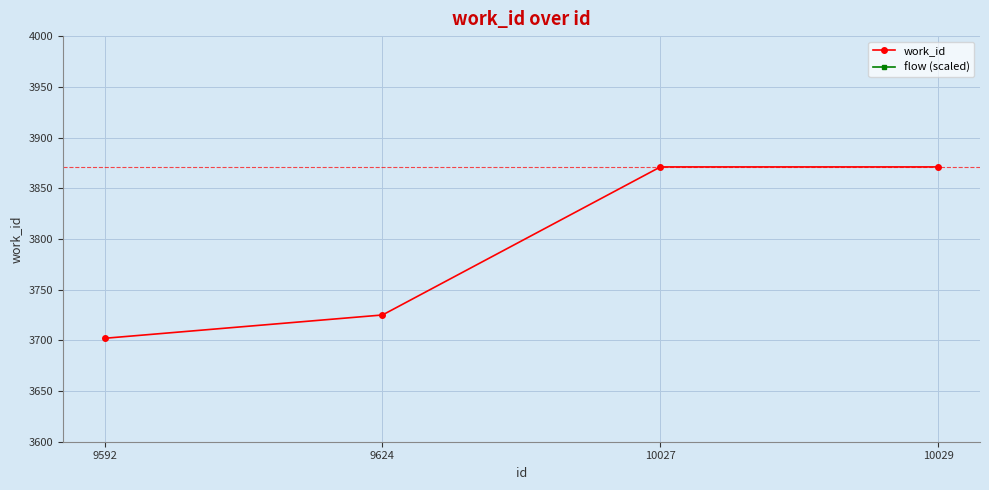

True or false: flow (scaled) has a value of 0.3 at 10027.

True